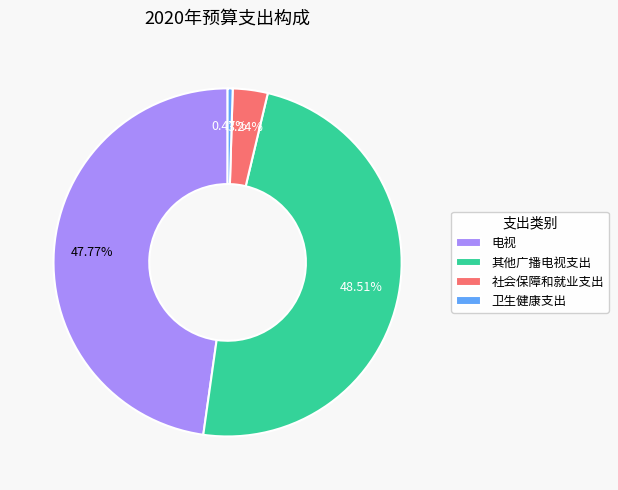

How many slices are in this pie chart?

4